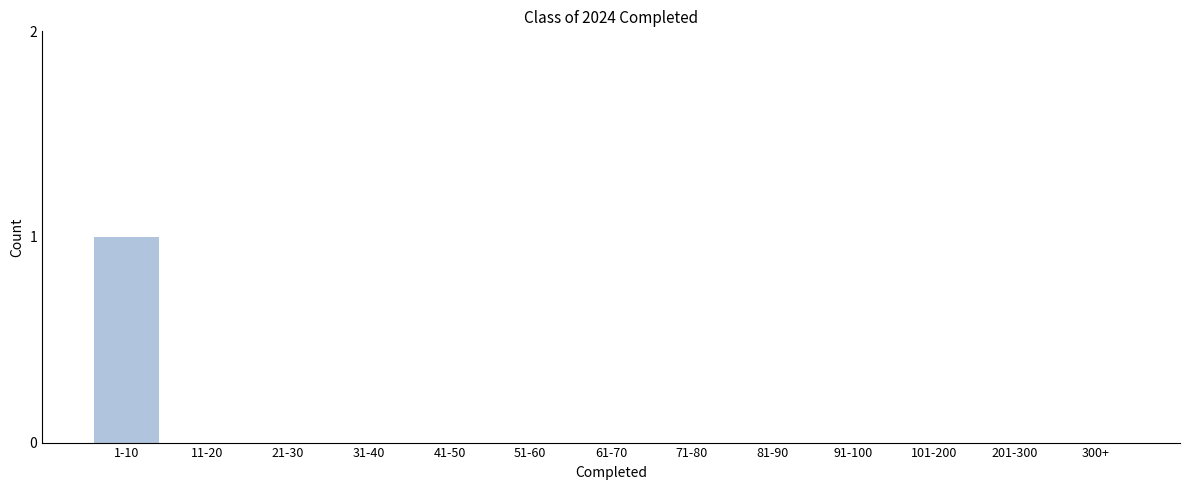

Reading left to right, list all the values displayed in this chart.

1-10=1	11-20=0	21-30=0	31-40=0	41-50=0	51-60=0	61-70=0	71-80=0	81-90=0	91-100=0	101-200=0	201-300=0	300+=0